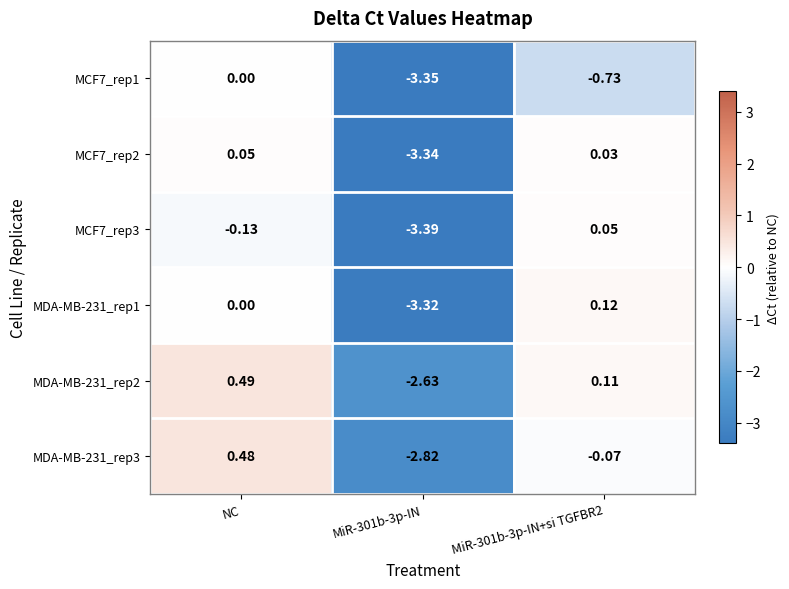

Which category has the highest value in the MCF7_rep1 series?

NC